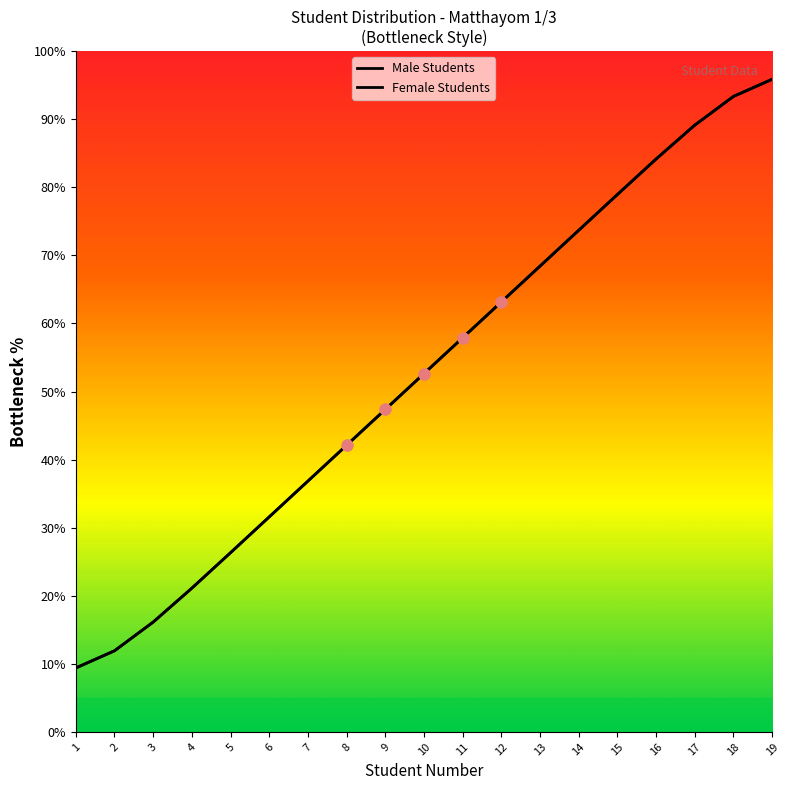

At how many categories does at least one series exceed 32?

13